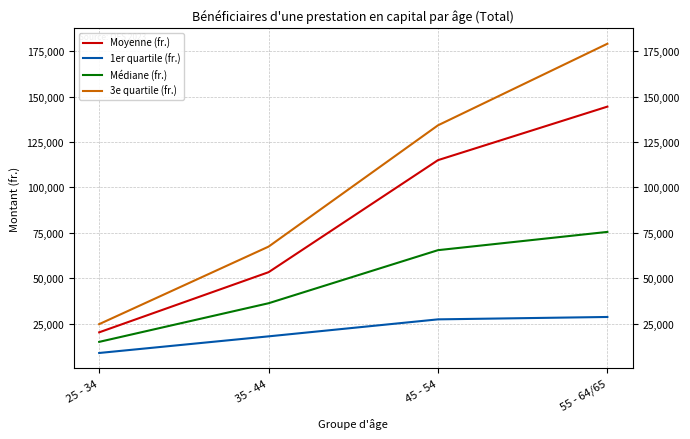

What is the difference between the maximum and second lowest values in the 3e quartile (fr.) series?

111764.0